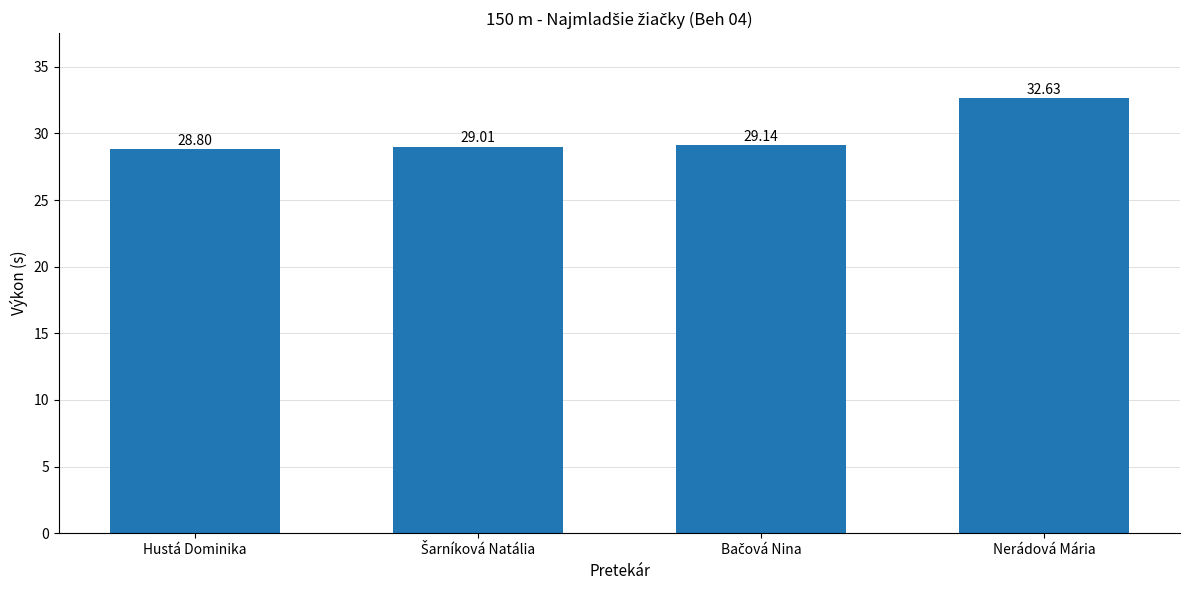

Approximately how many times larger is the value at Nerádová Mária compared to Hustá Dominika?

1.1